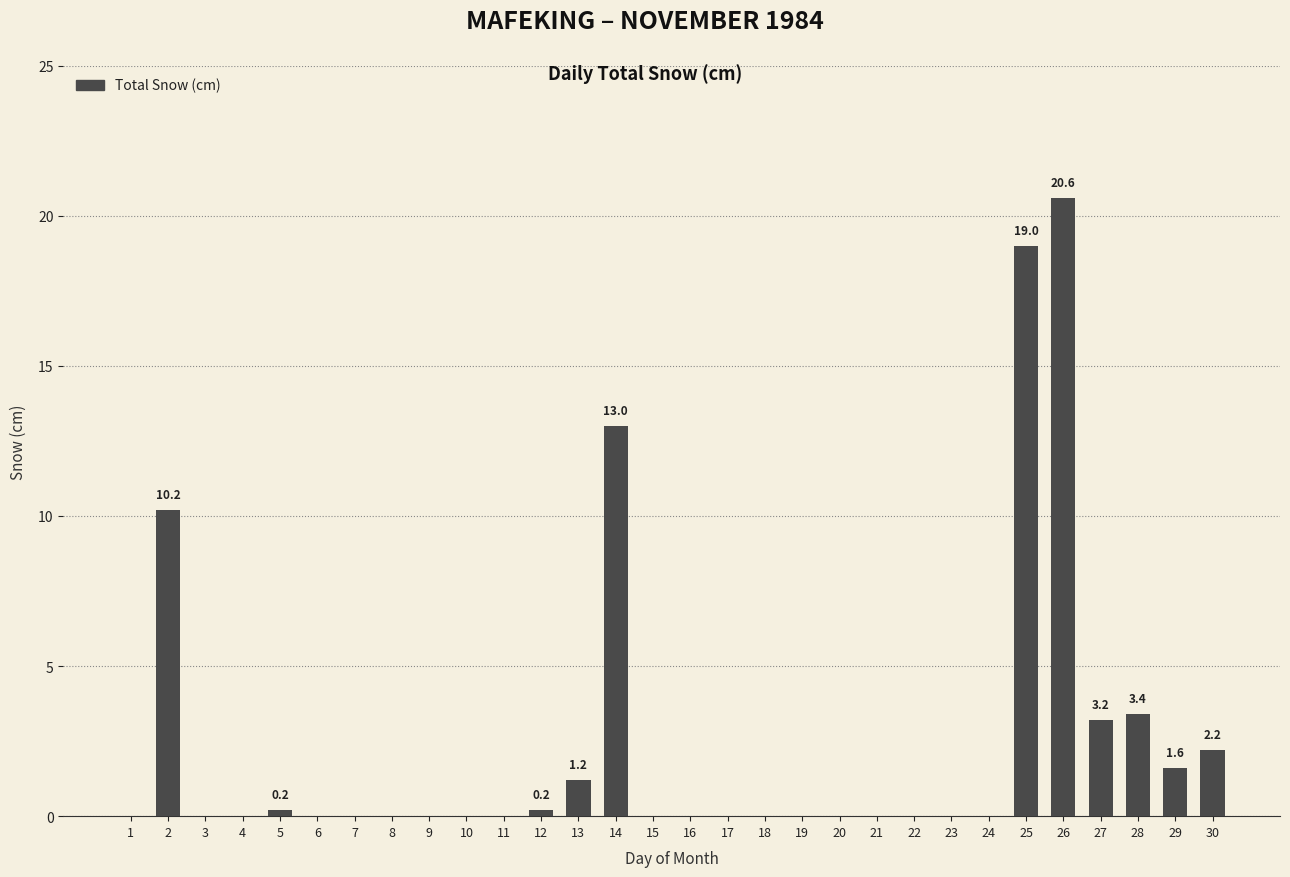

Reading left to right, transcribe all the data shown in this chart.

0.0	10.2	0.0	0.0	0.2	0.0	0.0	0.0	0.0	0.0	0.0	0.2	1.2	13.0	0.0	0.0	0.0	0.0	0.0	0.0	0.0	0.0	0.0	0.0	19.0	20.6	3.2	3.4	1.6	2.2